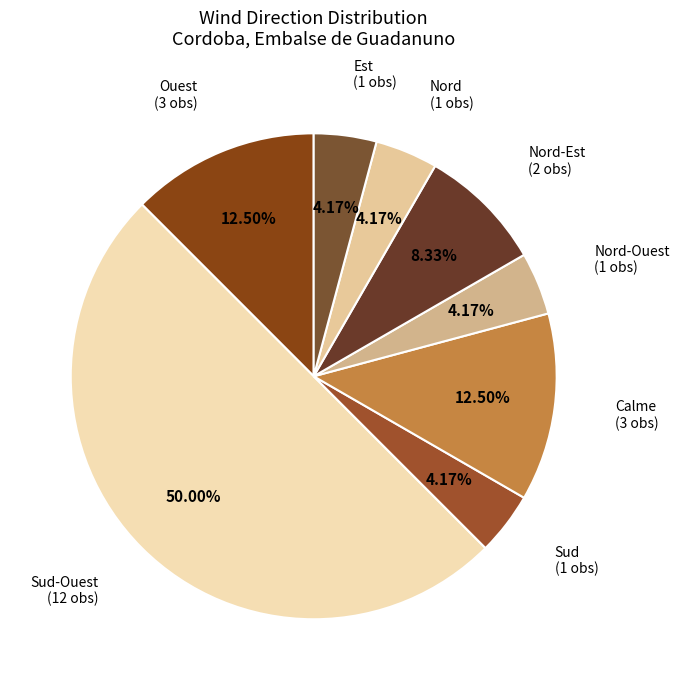

To the nearest percent, what is the difference between the Nord-Ouest and Nord slice percentages?

0%